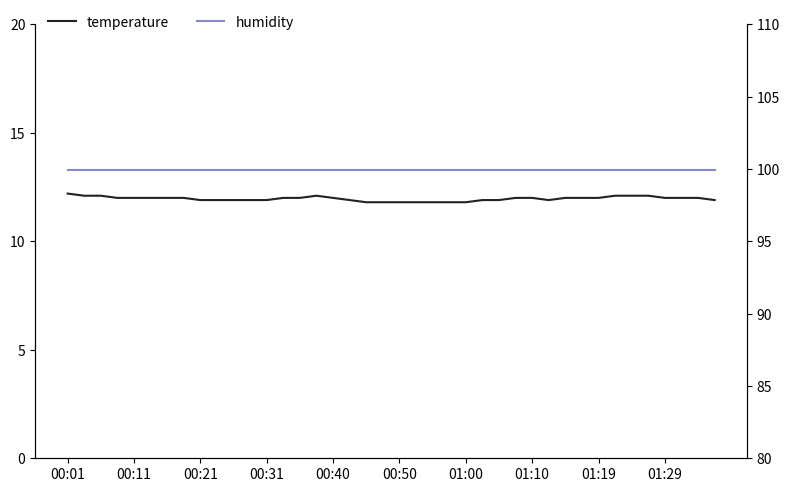

Which series has the largest range (max minus min)?

temperature